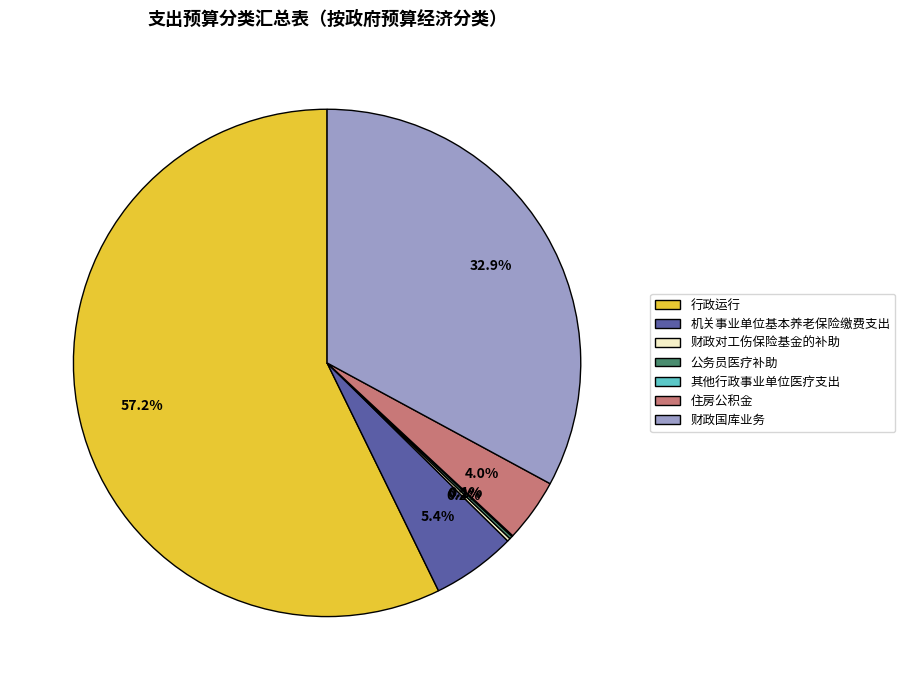

Is it true that 行政运行 is 57% of the pie?

True